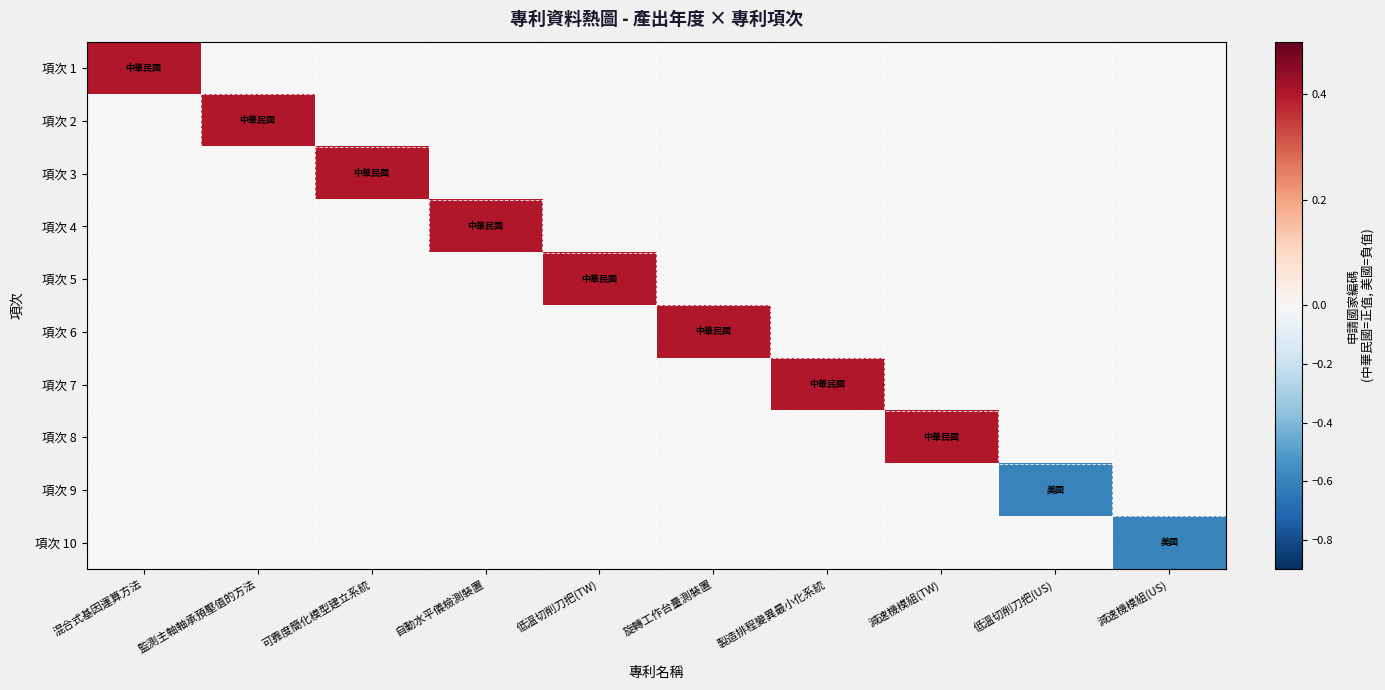

Between 旋轉工作台量測裝置 and 混合式基因運算方法, which is larger?

混合式基因運算方法